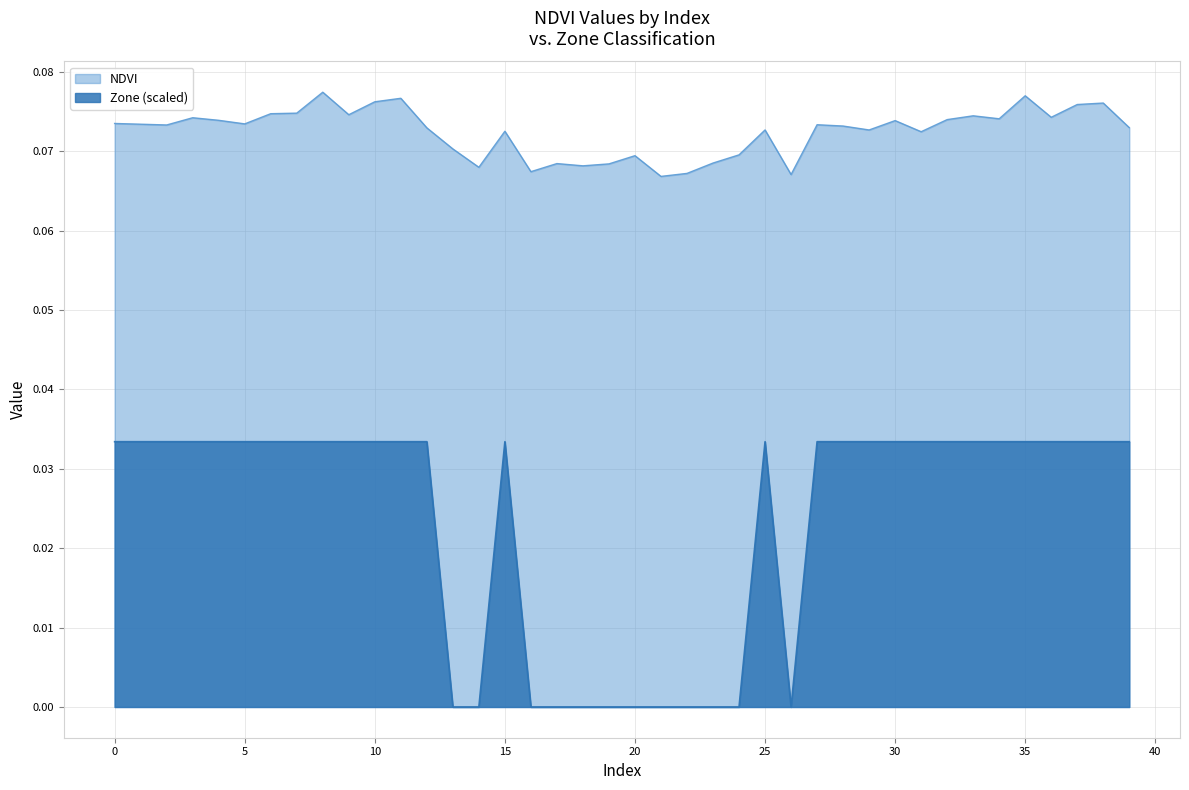

What is the total value across all series at 15?

0.1